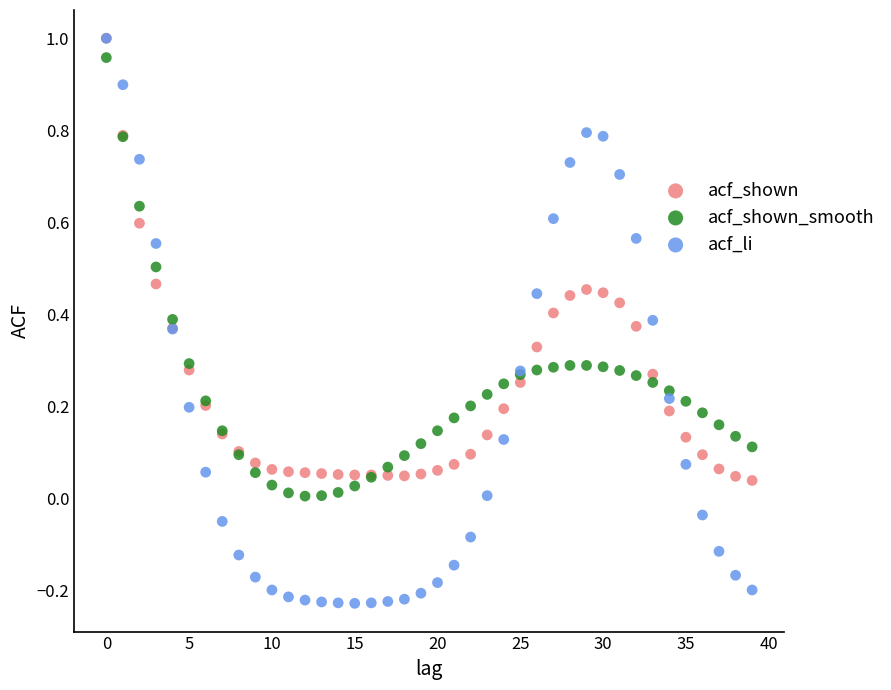

Which series contains the lowest Y value?

acf_li